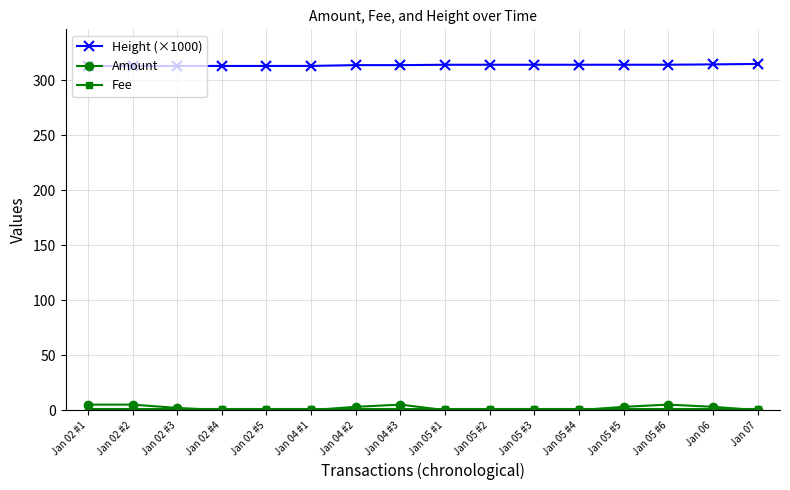

Which series has the largest range (max minus min)?

Amount